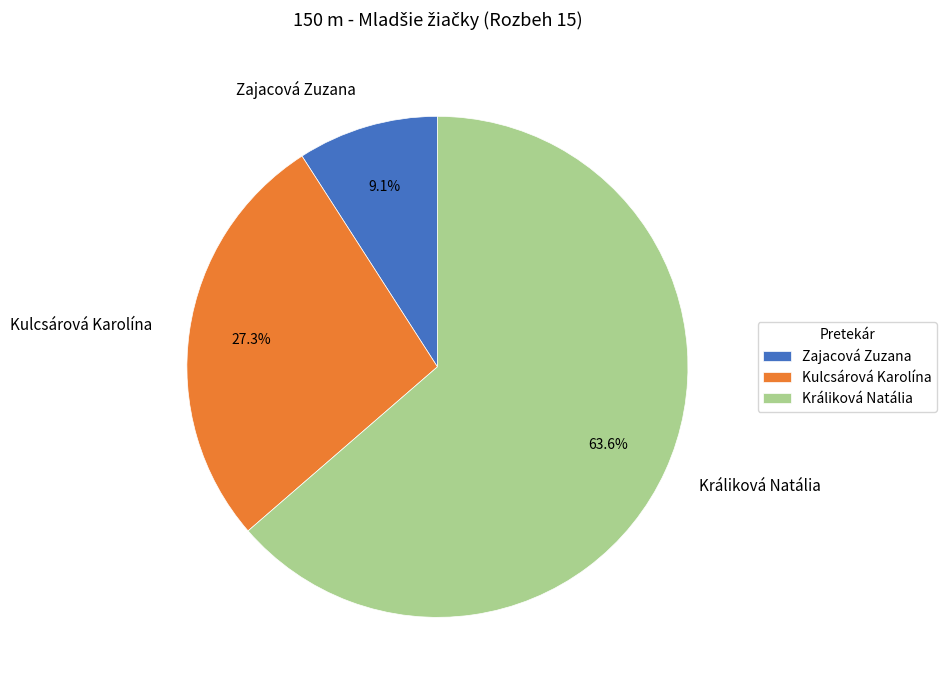

How many segments does this pie chart have?

3